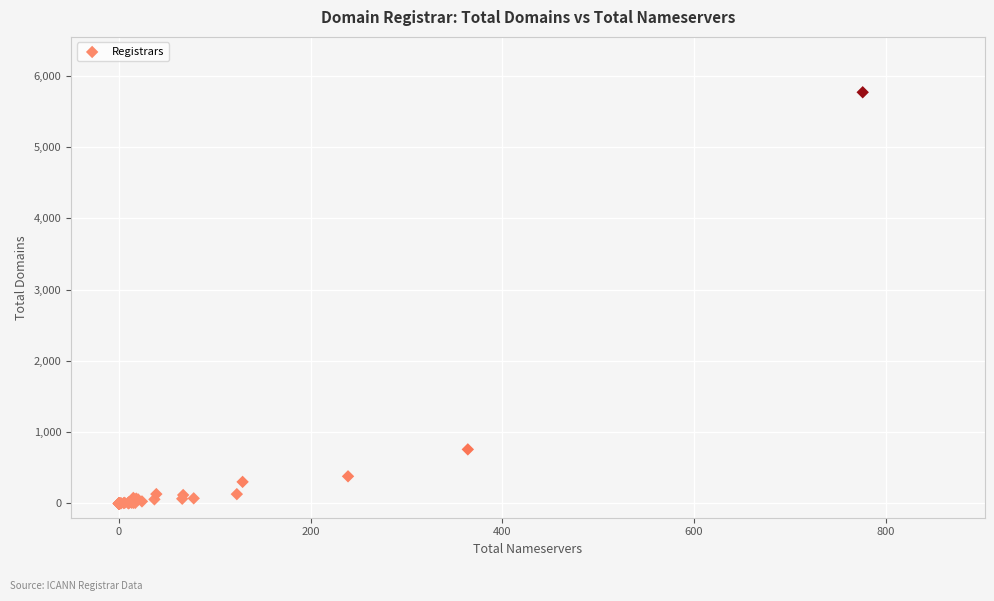

What Y value in the scatter plot is closest to 2885?

759